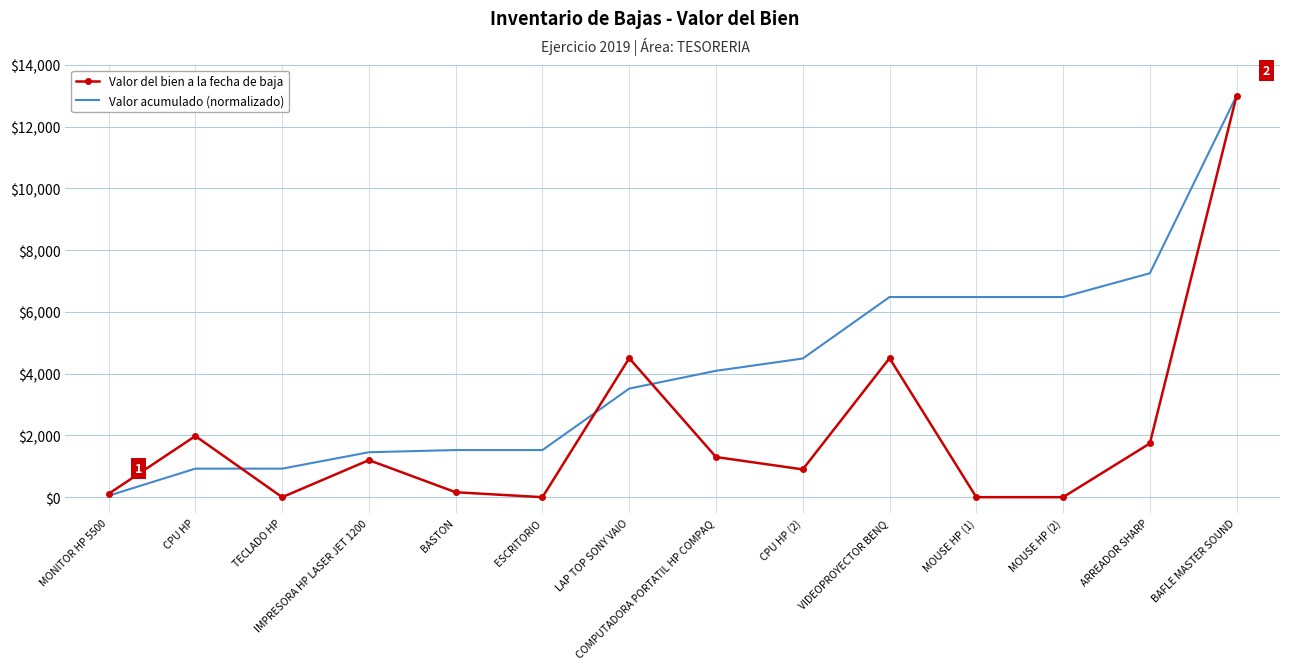

The value of Valor acumulado (normalizado) at IMPRESORA HP LASER JET 1200 is 1455.3. True or false?

True